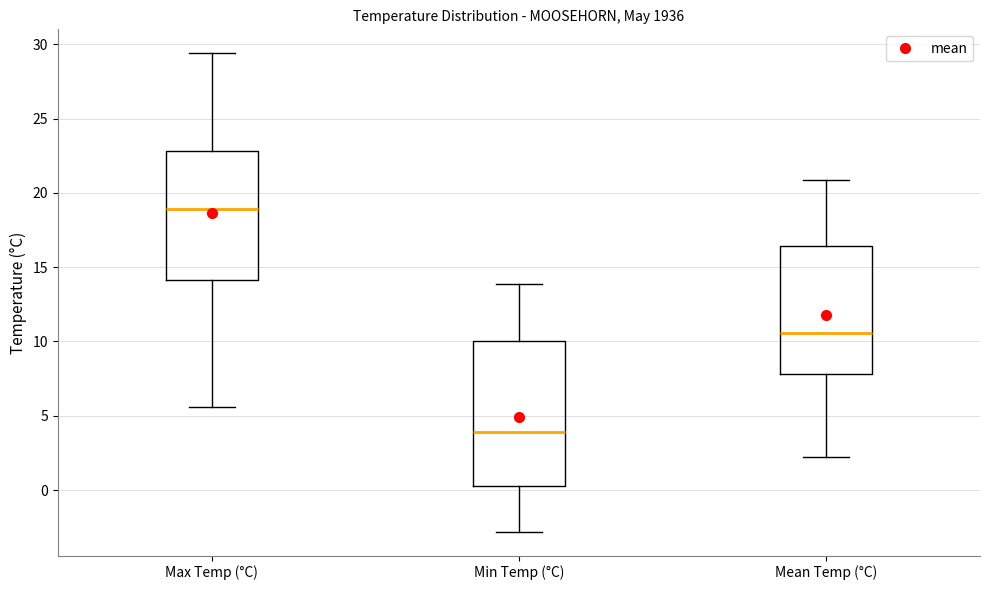

Where does the upper whisker of the box for Mean Temp (°C) end on the y-axis? The values are not printed on the chart, so give them approximately, as read against the axis.

21.0